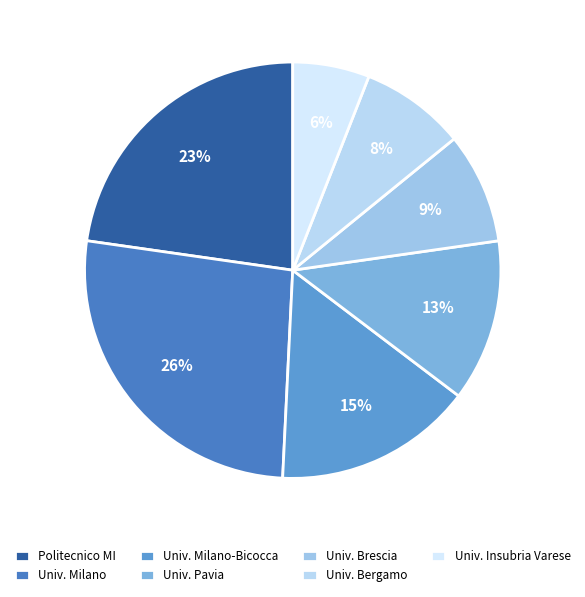

To the nearest percent, what is the average slice percentage?

14%